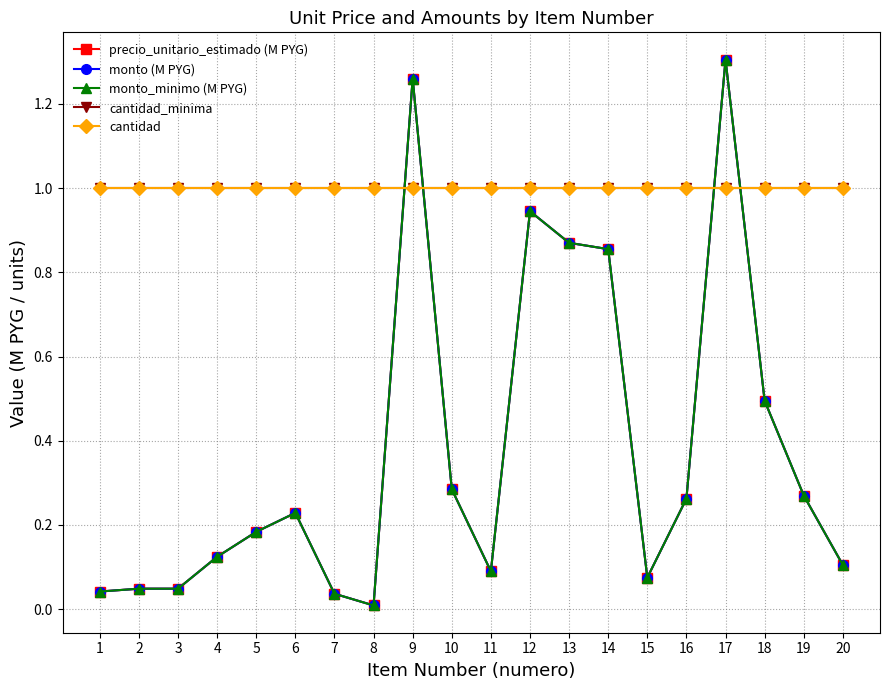

The monto_minimo (M PYG) series shows 0.5 at 10. True or false?

False